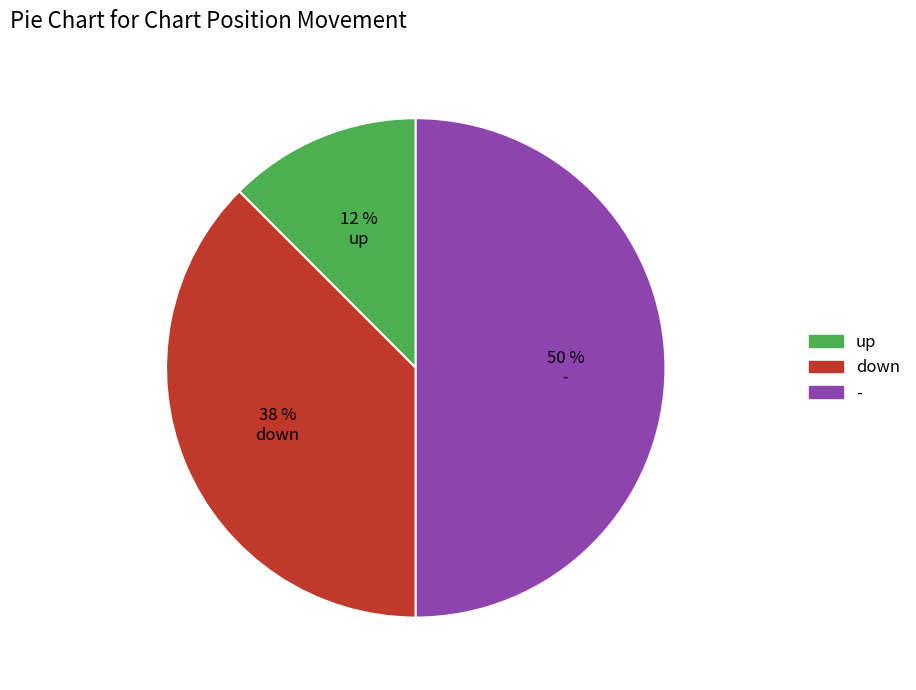

How many slices are in this pie chart?

3